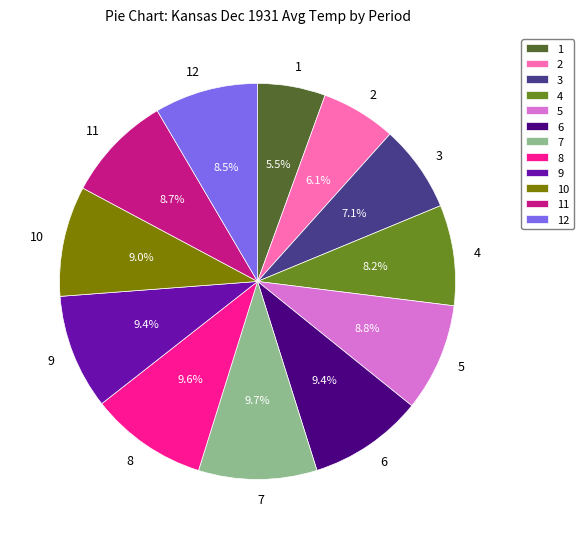

What is the total percentage of 1 and 7?

15.2%